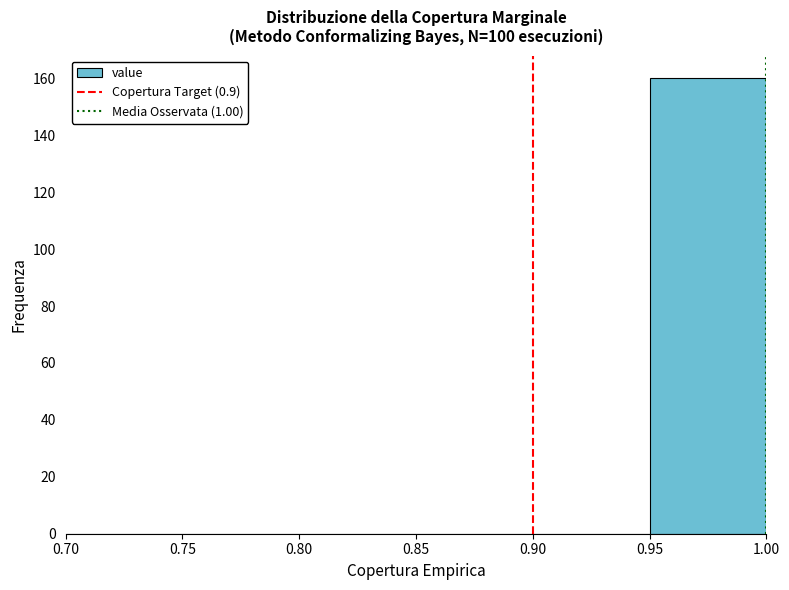

What is the height of the bar covering 0.95 to 1.00 on the x-axis? The values are not printed on the chart, so give them approximately, as read against the axis.

160